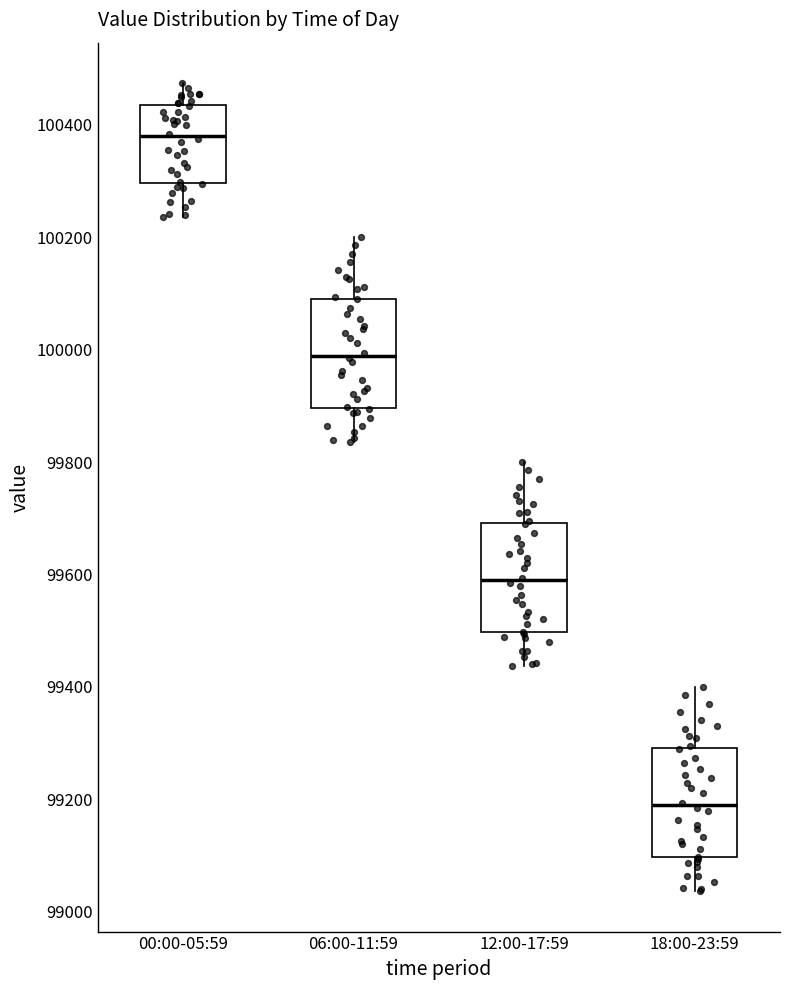

Where is the upper edge of the box for 00:00-05:59 on the y-axis? The values are not printed on the chart, so give them approximately, as read against the axis.

100440